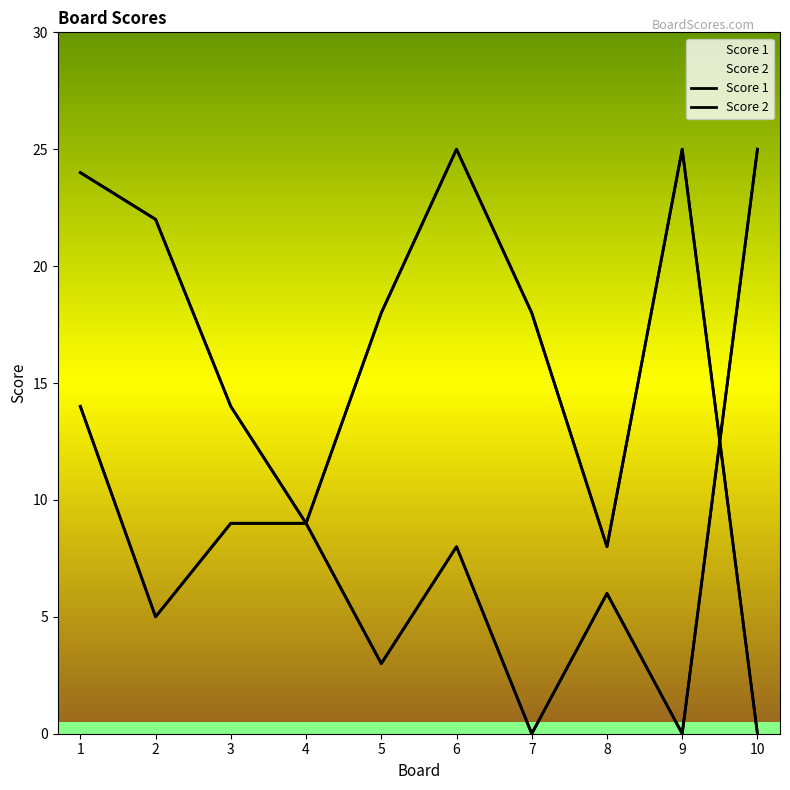

Where is Score 1 nearest to the value 12?

1